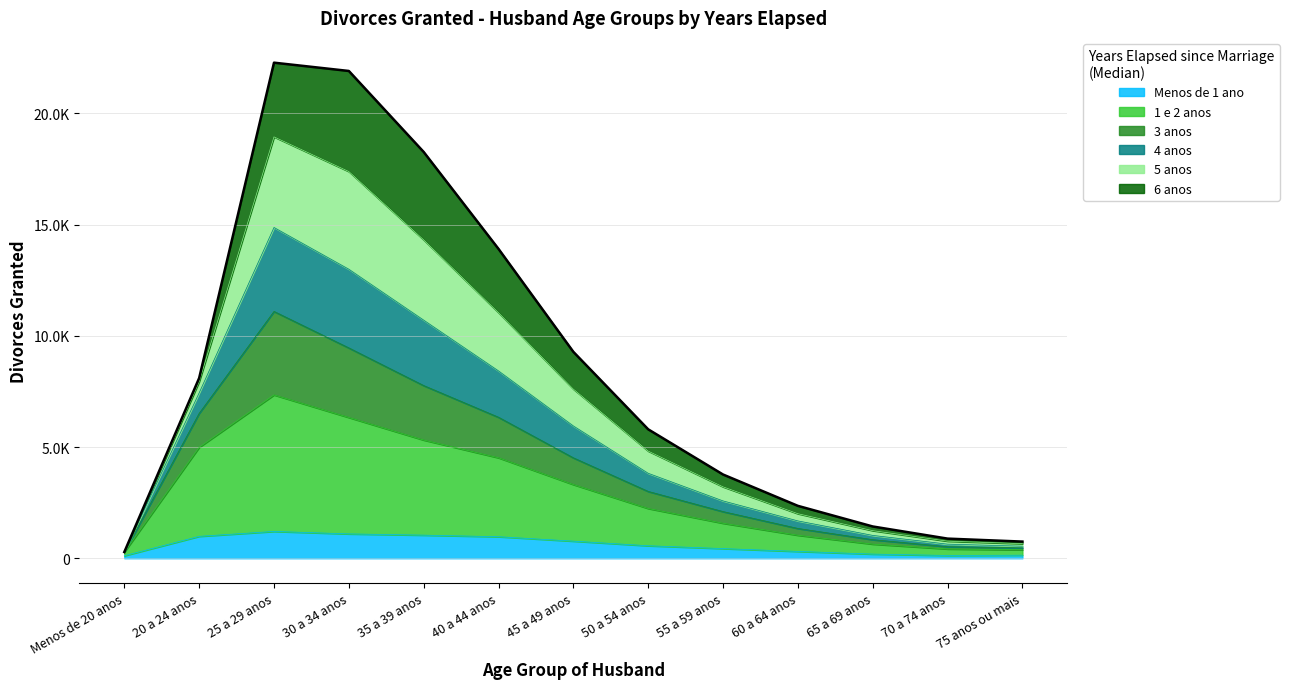

Rank the categories by 1 e 2 anos value from highest to lowest.

25 a 29 anos, 30 a 34 anos, 35 a 39 anos, 20 a 24 anos, 40 a 44 anos, 45 a 49 anos, 50 a 54 anos, 55 a 59 anos, 60 a 64 anos, 65 a 69 anos, 70 a 74 anos, 75 anos ou mais, Menos de 20 anos